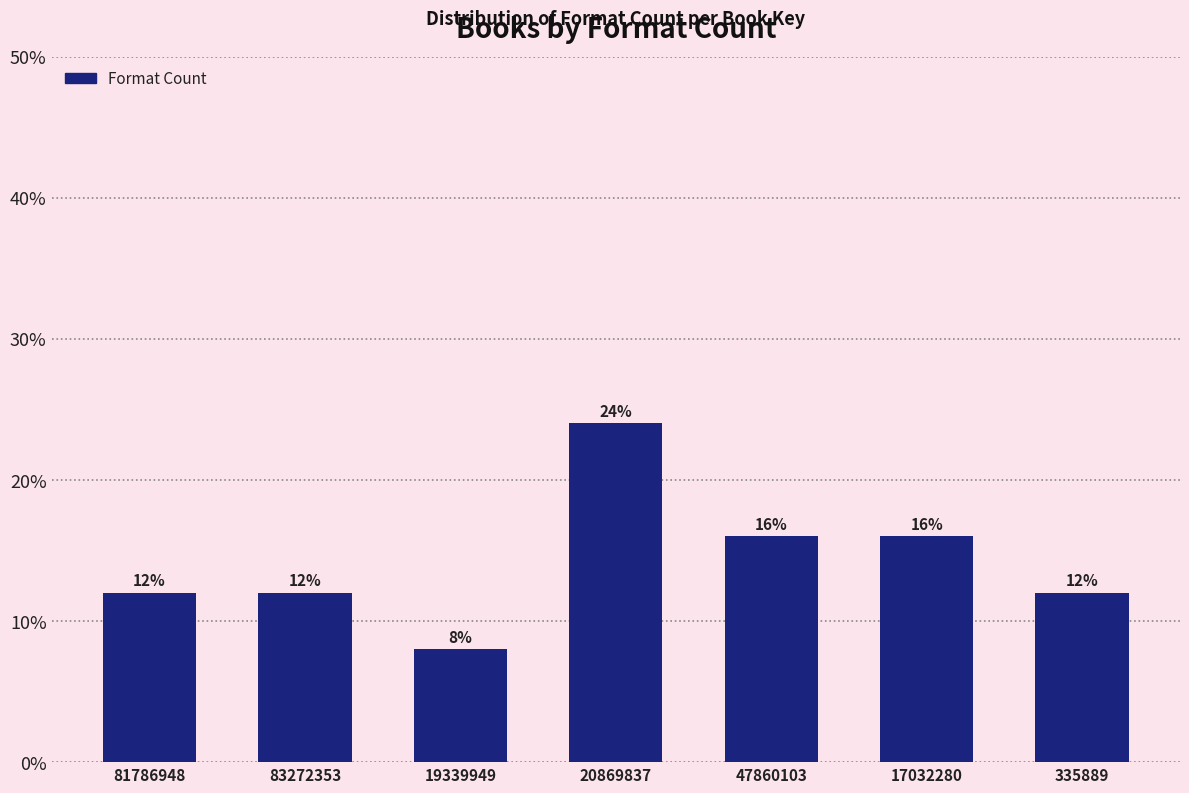

Reading left to right, extract all data points from this chart.

81786948=12	83272353=12	19339949=8	20869837=24	47860103=16	17032280=16	335889=12